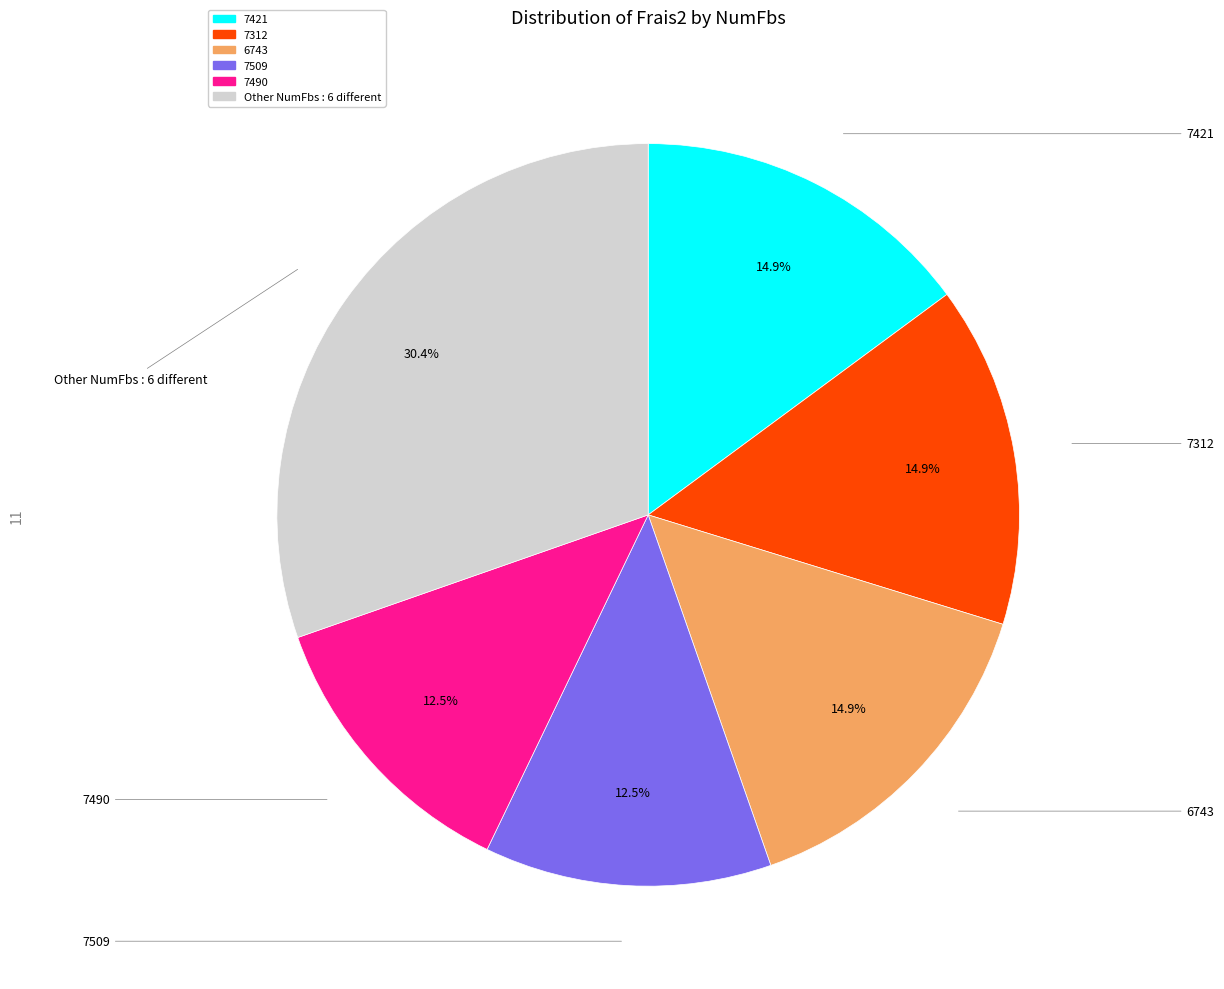

Is there any slice that represents more than half of the pie?

No